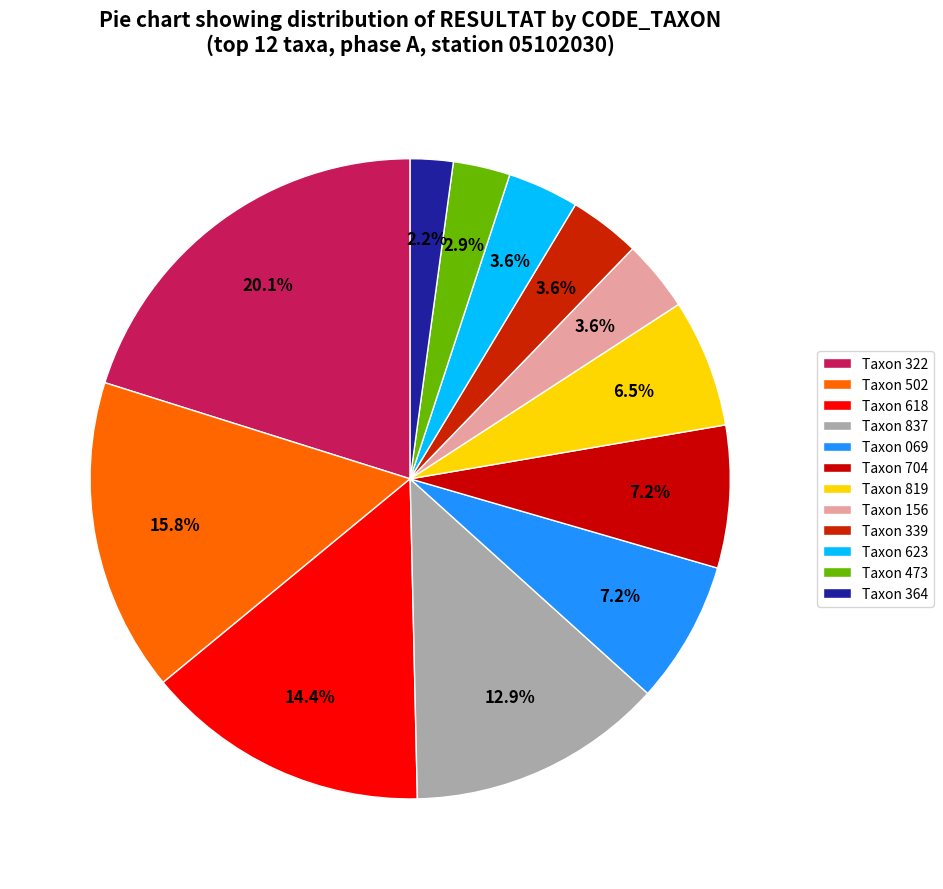

What is the largest slice in the pie chart?

322